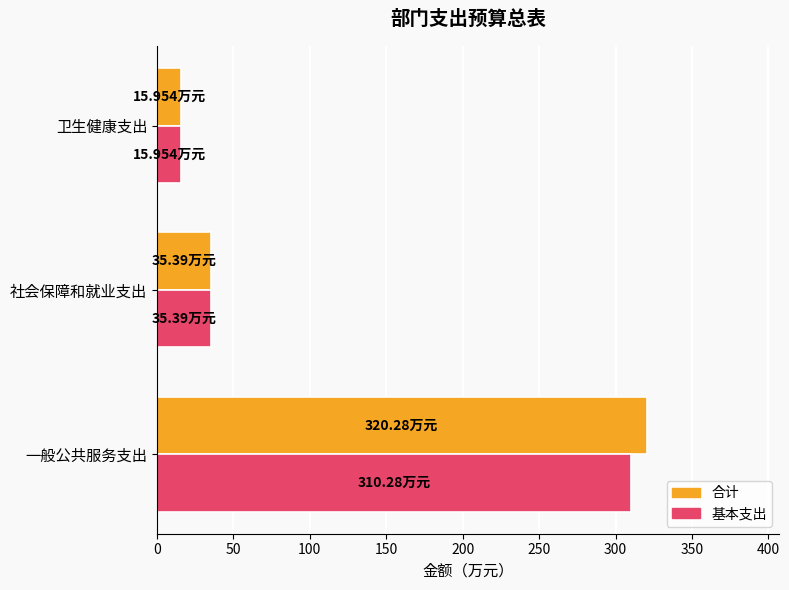

Which series has the largest range (max minus min)?

合计